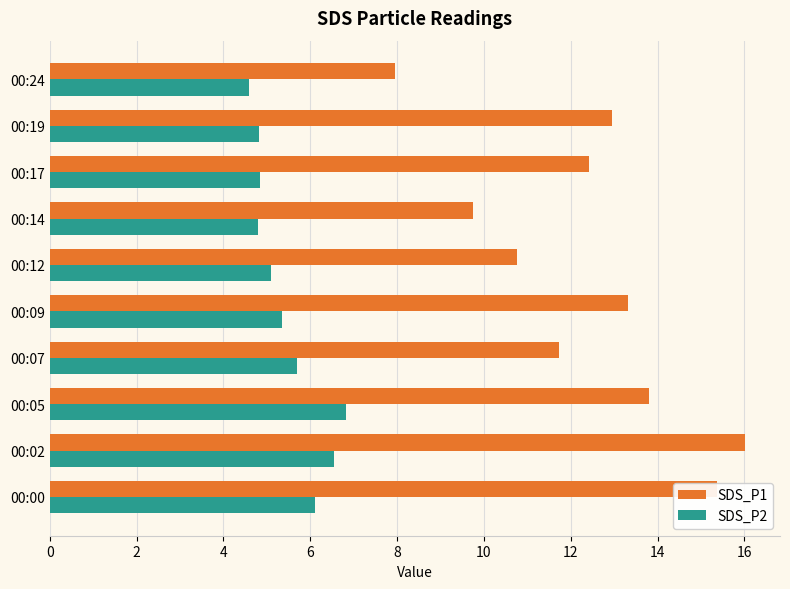

At which category is the sum across all series the highest?

00:02